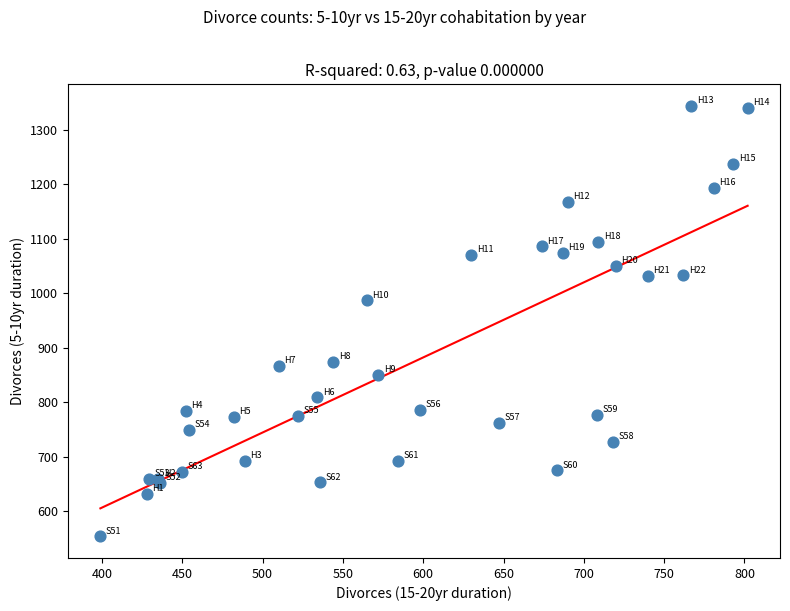

What Y value in the scatter plot is closest to 949?

987